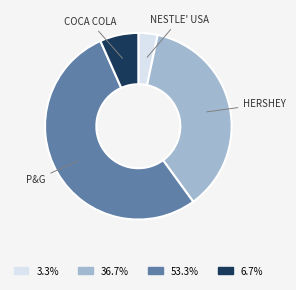

Is there a majority slice in this chart?

Yes